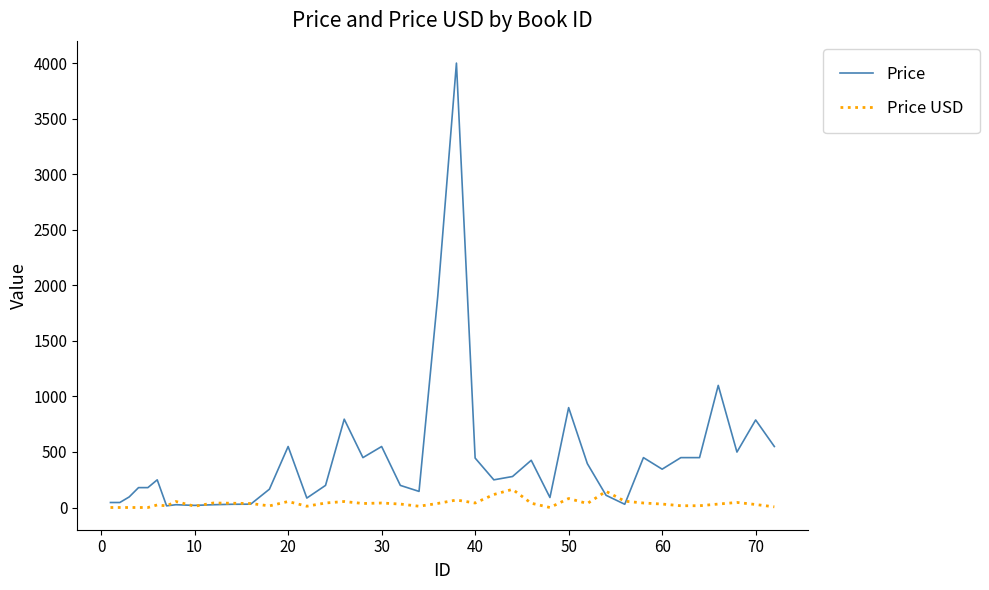

List the series in order of their peak value, highest first.

Price, Price USD